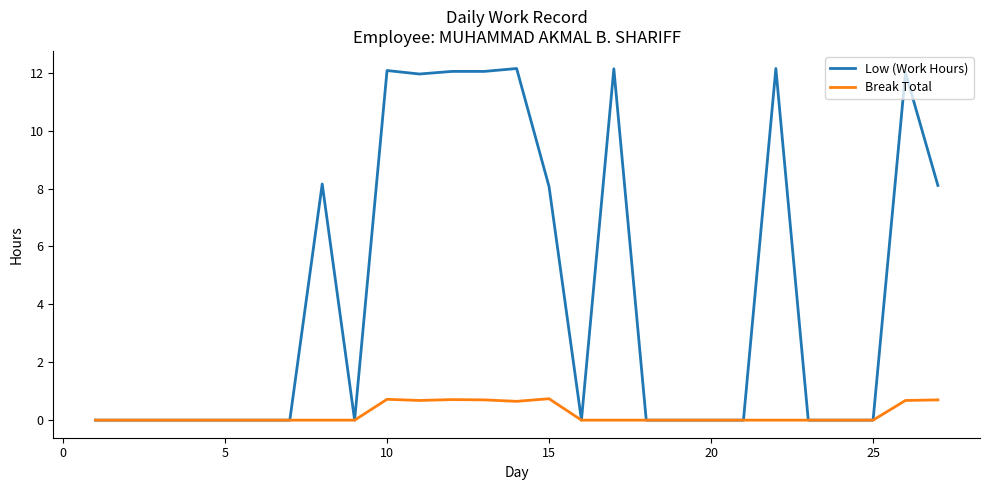

Which series has the largest range (max minus min)?

Low (Work Hours)